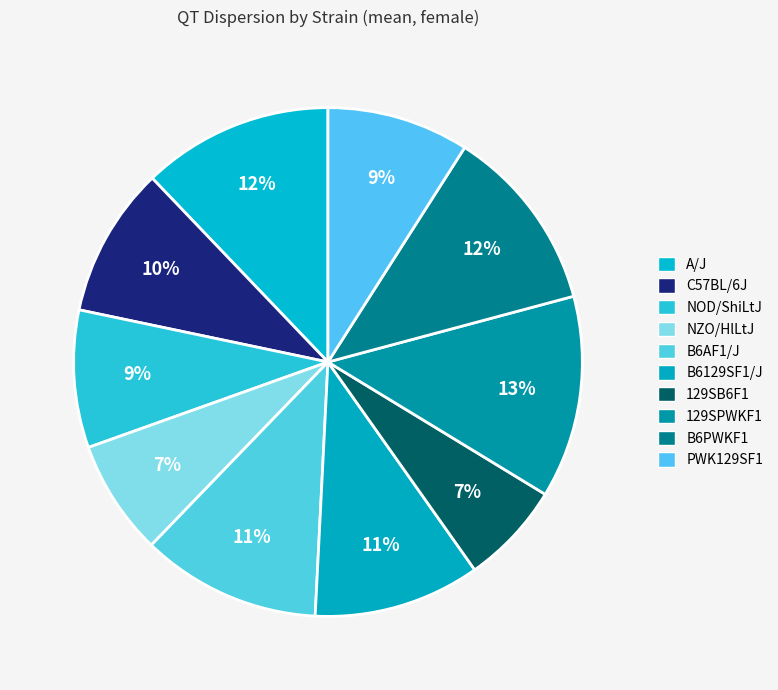

What is the total percentage of C57BL/6J and 129SPWKF1?

22.4%